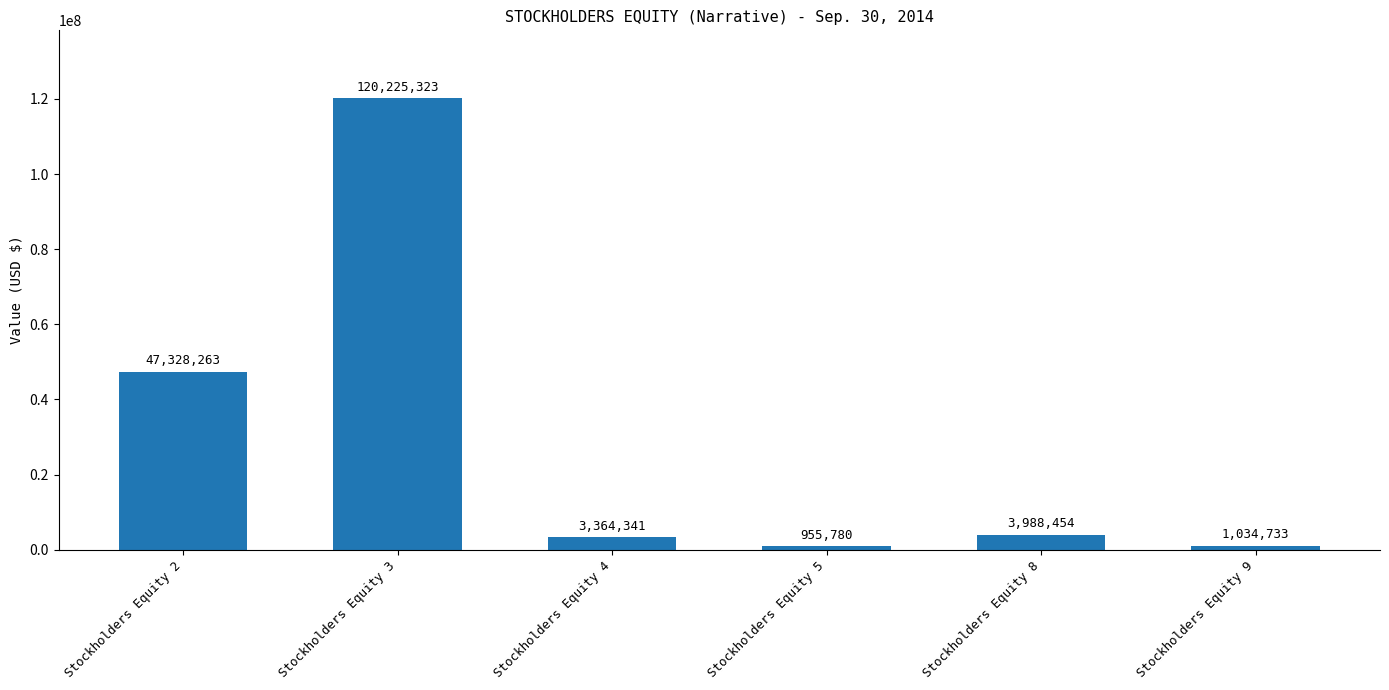

At which category does the chart reach its peak across all series?

Stockholders Equity 3